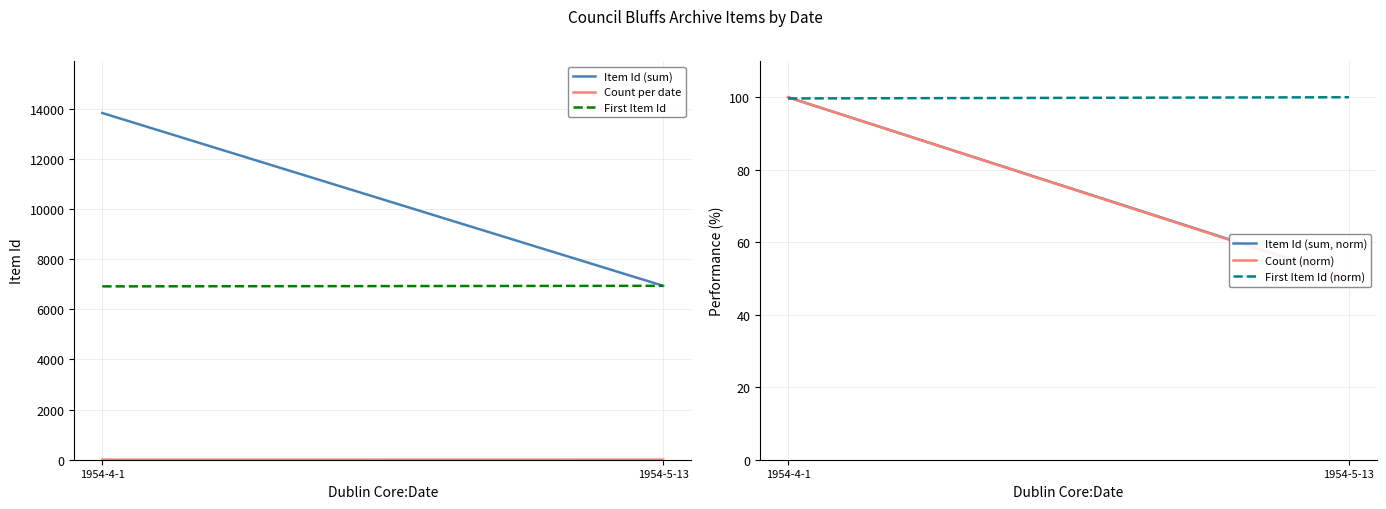

At which category is the sum across all series the highest?

1954-4-1